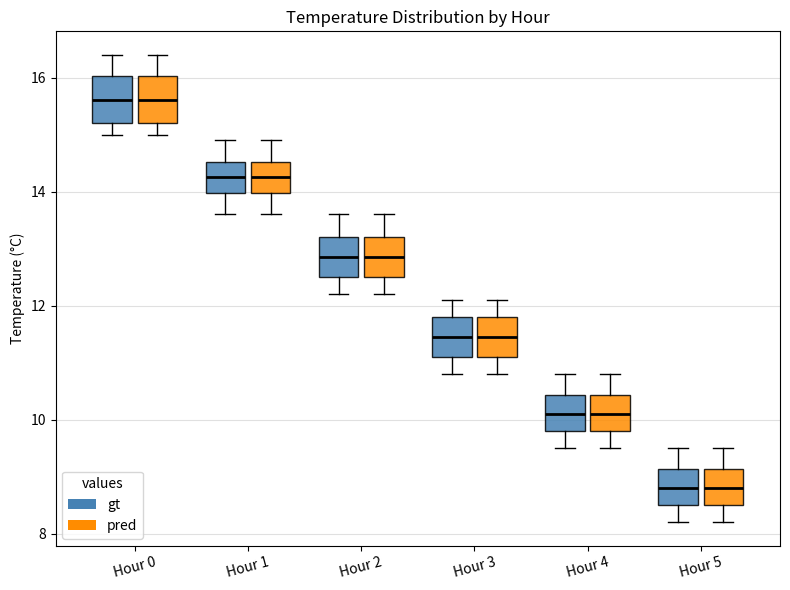

Where does the upper whisker of the box for Hour 2 (gt) end on the y-axis? The values are not printed on the chart, so give them approximately, as read against the axis.

13.6